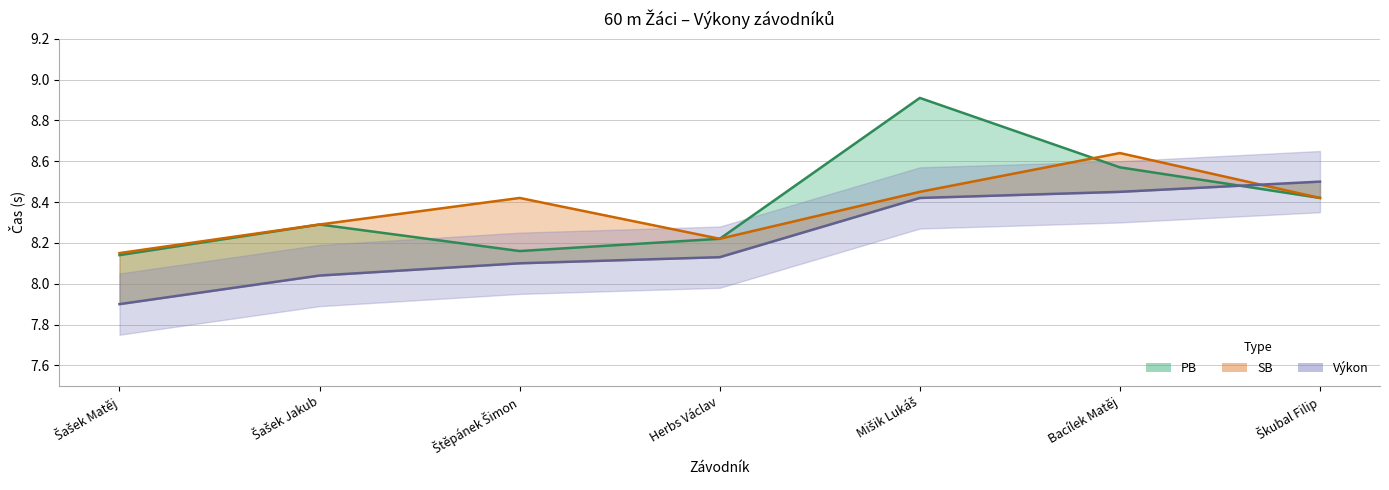

What is the greatest value displayed?

8.9